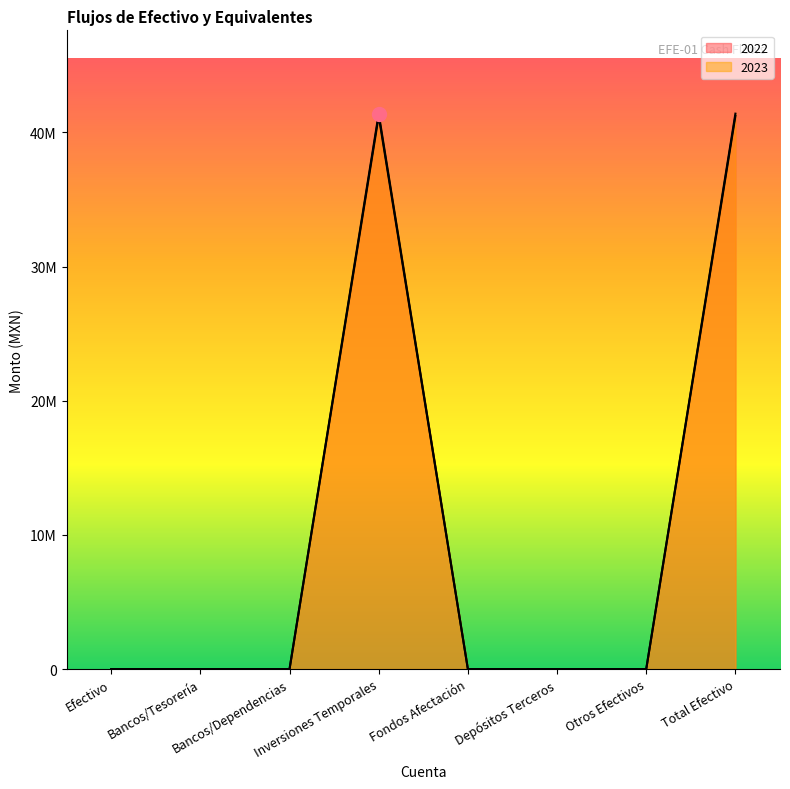

True or false: 2023 has more than 1 points higher than both neighbors.

False